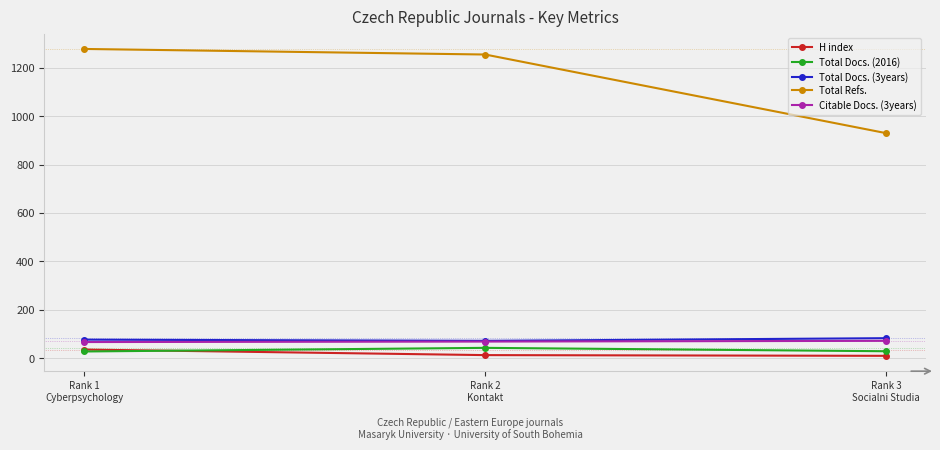

The value of Citable Docs. (3years) at Rank 1
Cyberpsychology is 66. True or false?

True